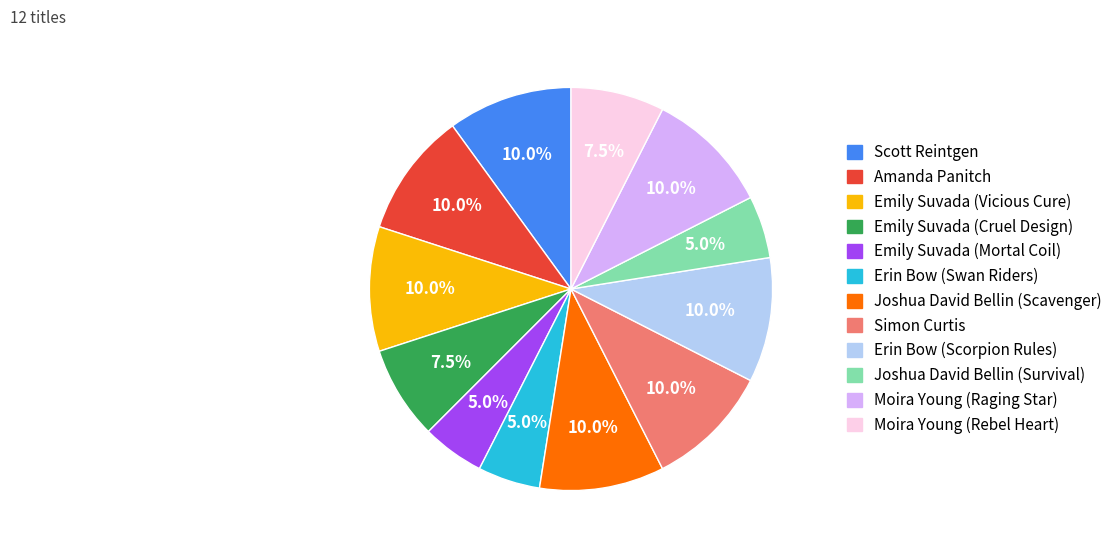

How much of the chart is everything except Amanda Panitch?

90.0%